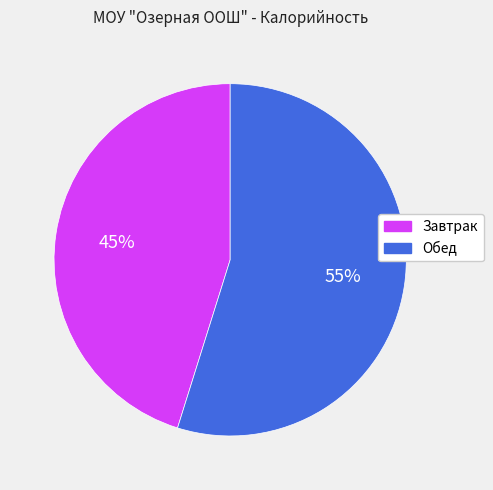

Count the number of slices in the pie.

2